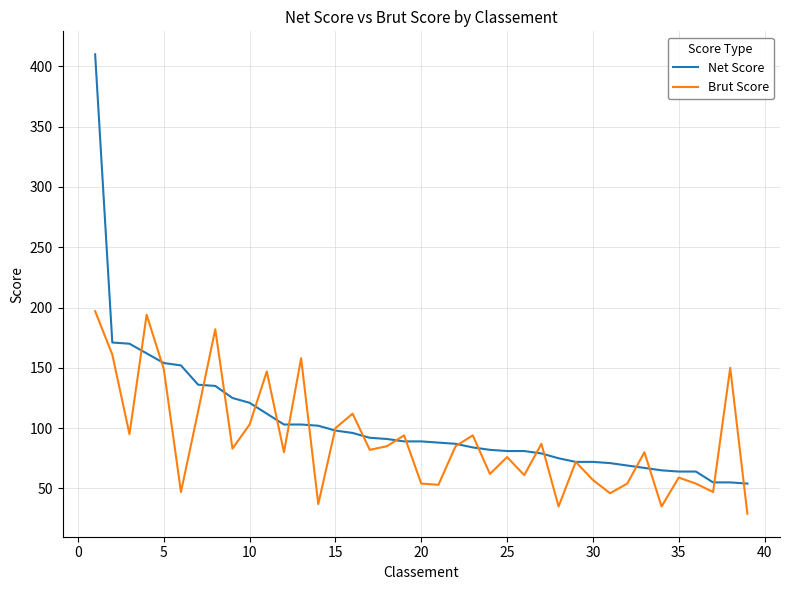

What are all the series names shown in the legend?

Net Score, Brut Score